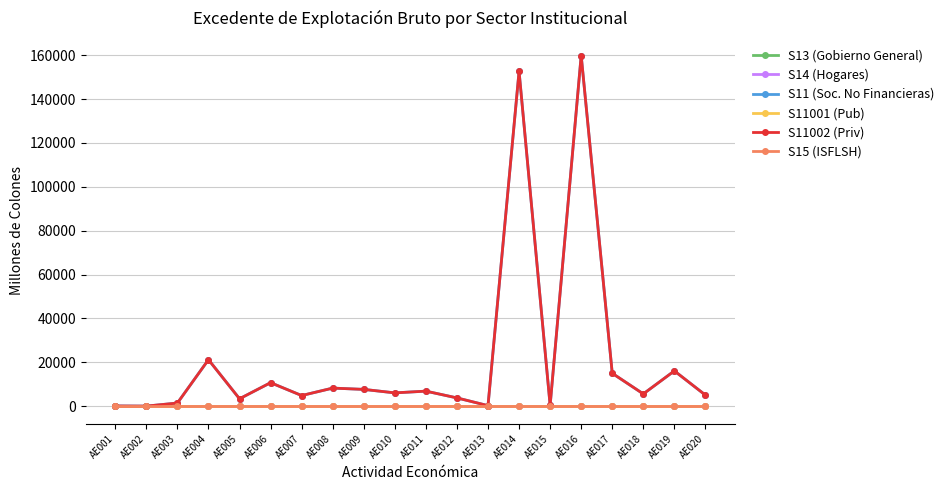

Which category has the highest value in the S11001 (Pub) series?

AE001